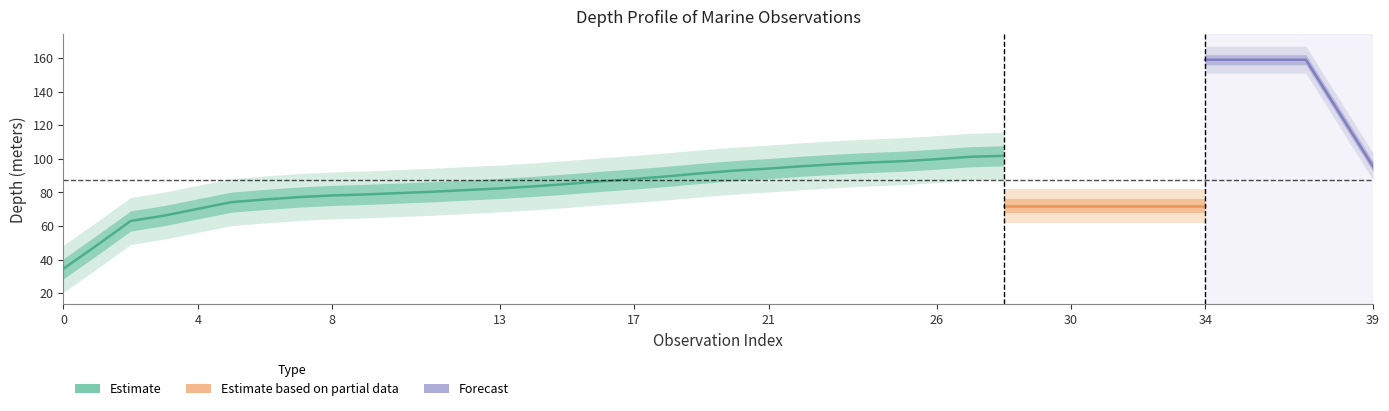

Is it true that MaximumDepthInMeters equals 235 at 96?

False